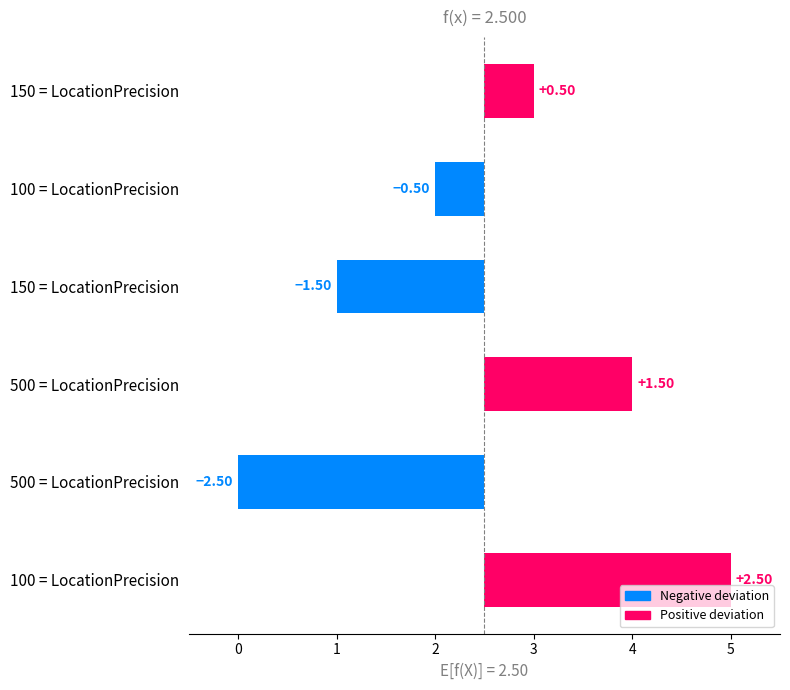

What is the maximum value shown in the chart?

2.5